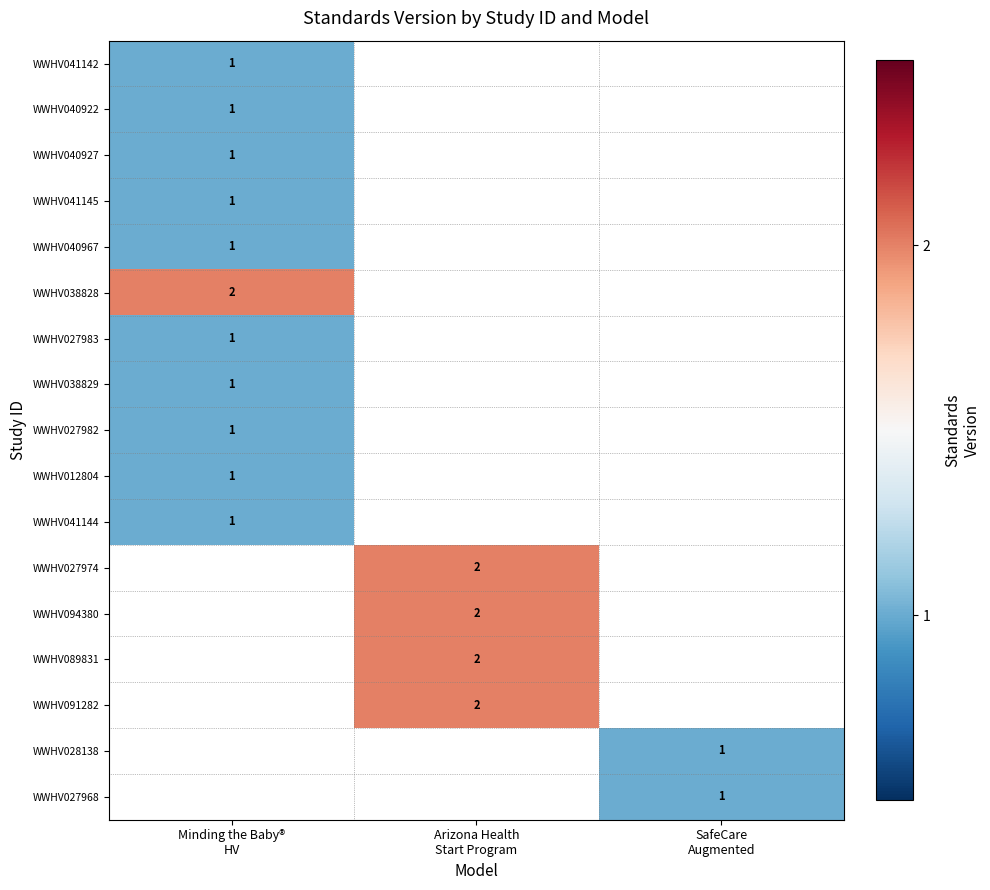

Where is WWHV027982 nearest to the value 1?

Minding the Baby® HV